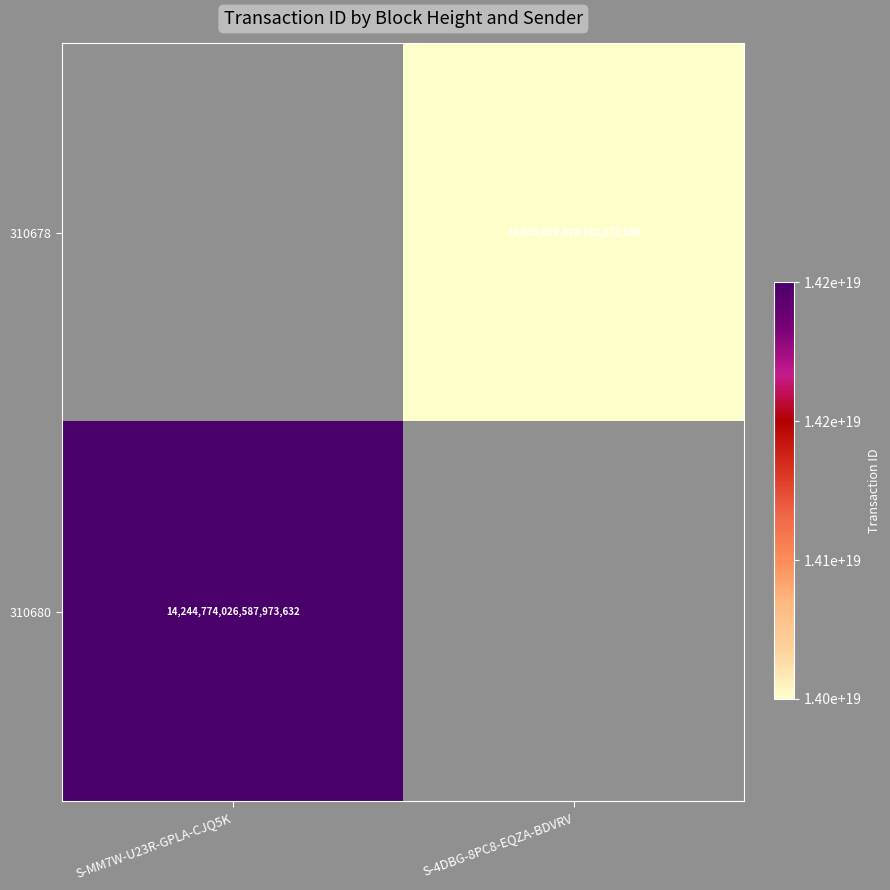

The value of 310680 at S-MM7W-U23R-GPLA-CJQ5K is 14244774026587973632. True or false?

True